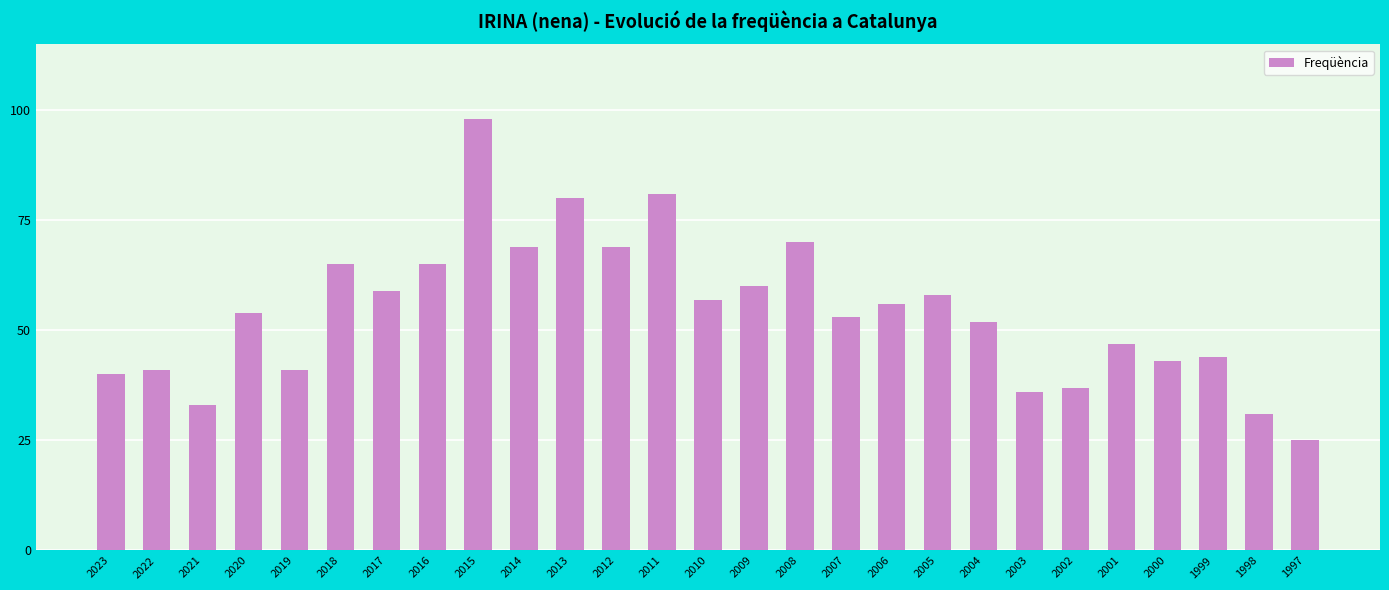

What is the smallest value displayed?

25